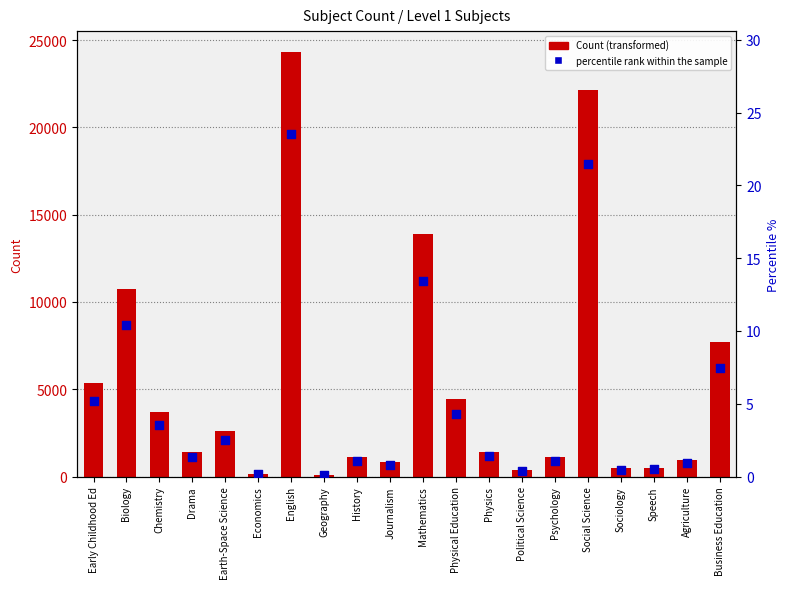

Which series reaches the maximum Y coordinate?

Count